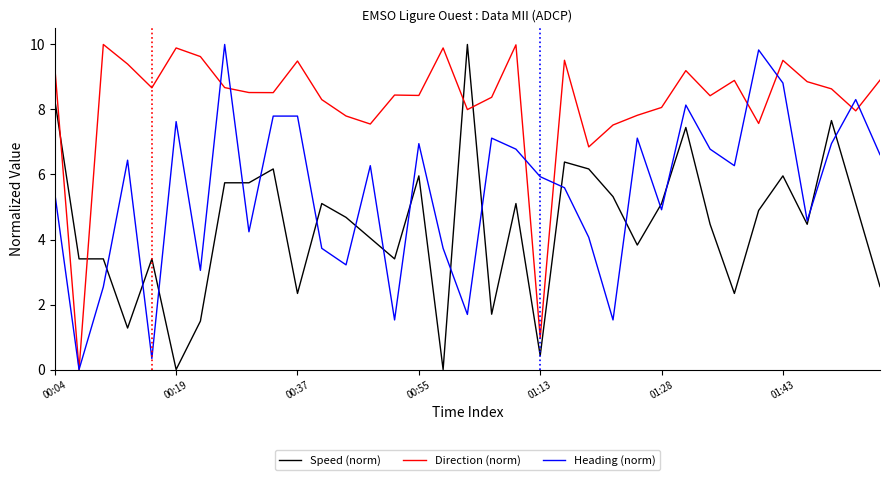

True or false: Speed (norm) and Heading (norm) intersect in this chart.

True